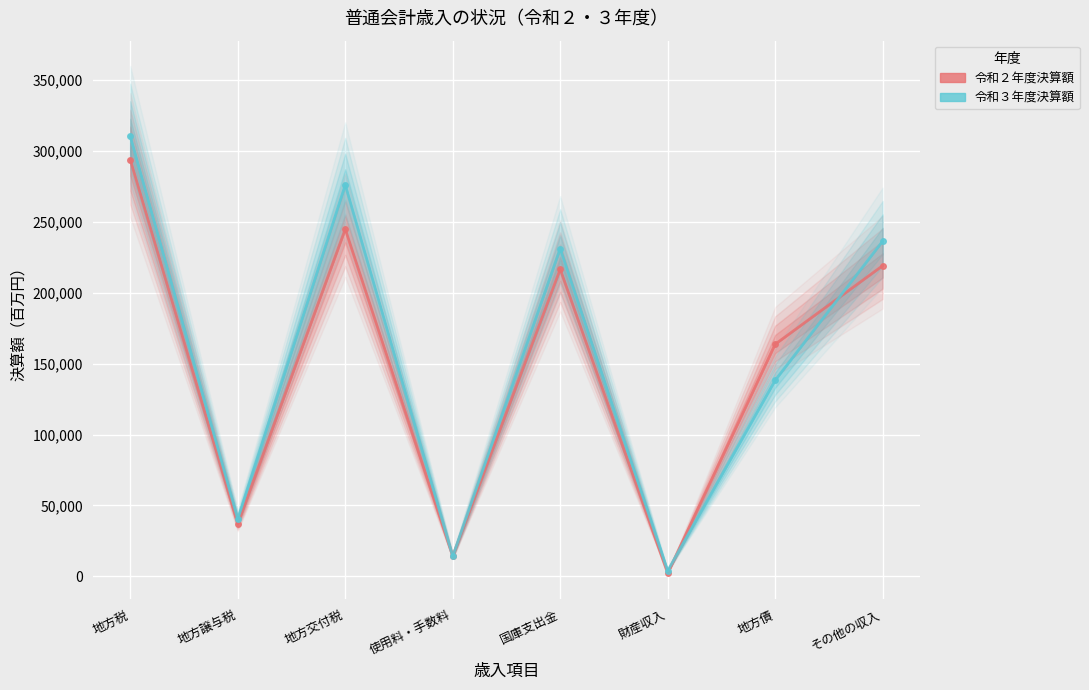

What is the sum of the 令和３年度決算額 values at 地方譲与税 and 地方債?

178656